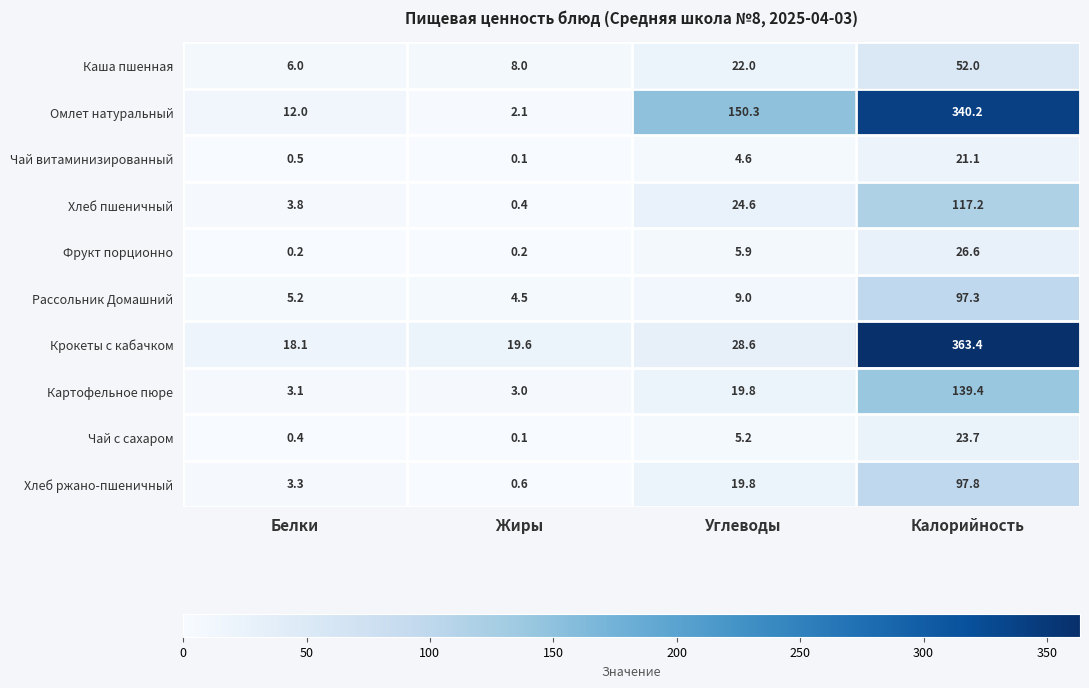

At which label does Хлеб пшеничный first exceed 24?

Углеводы